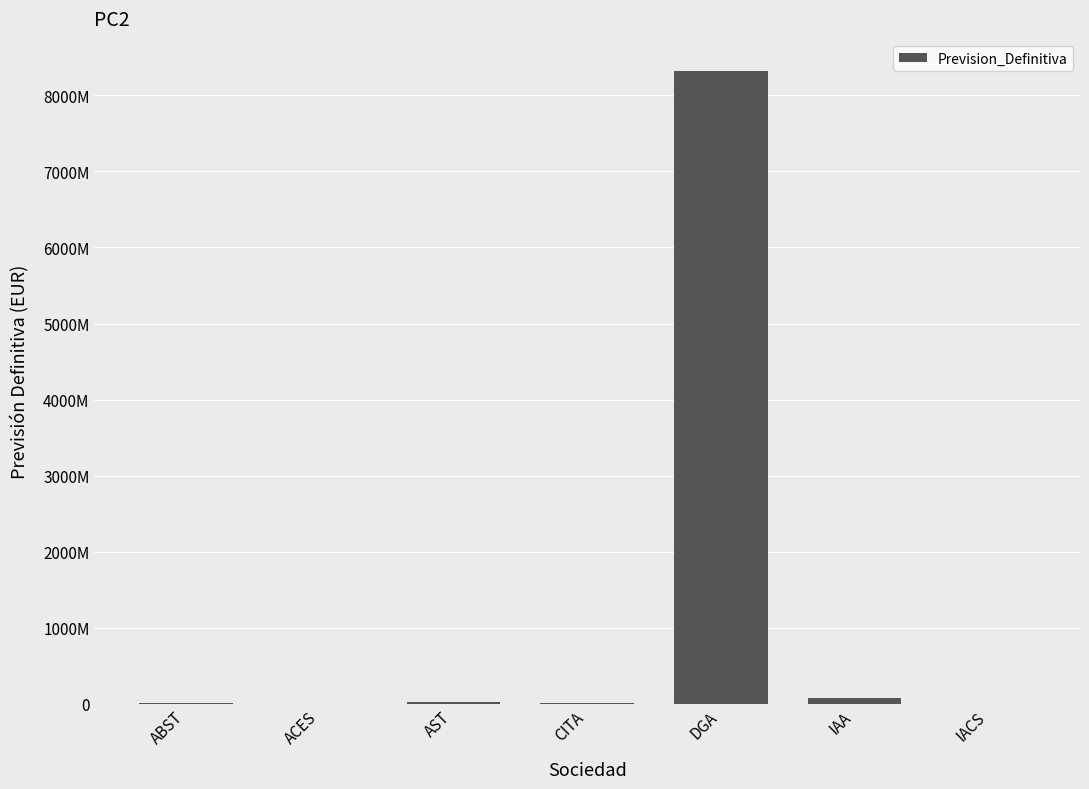

Are the bars horizontal?

No